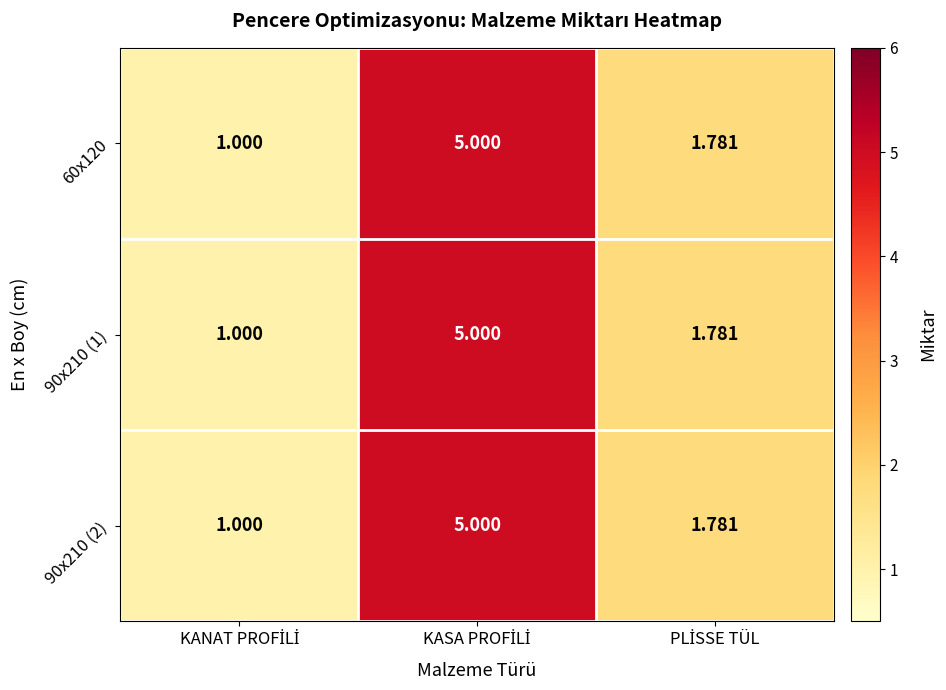

Count the number of categories in the chart.

3